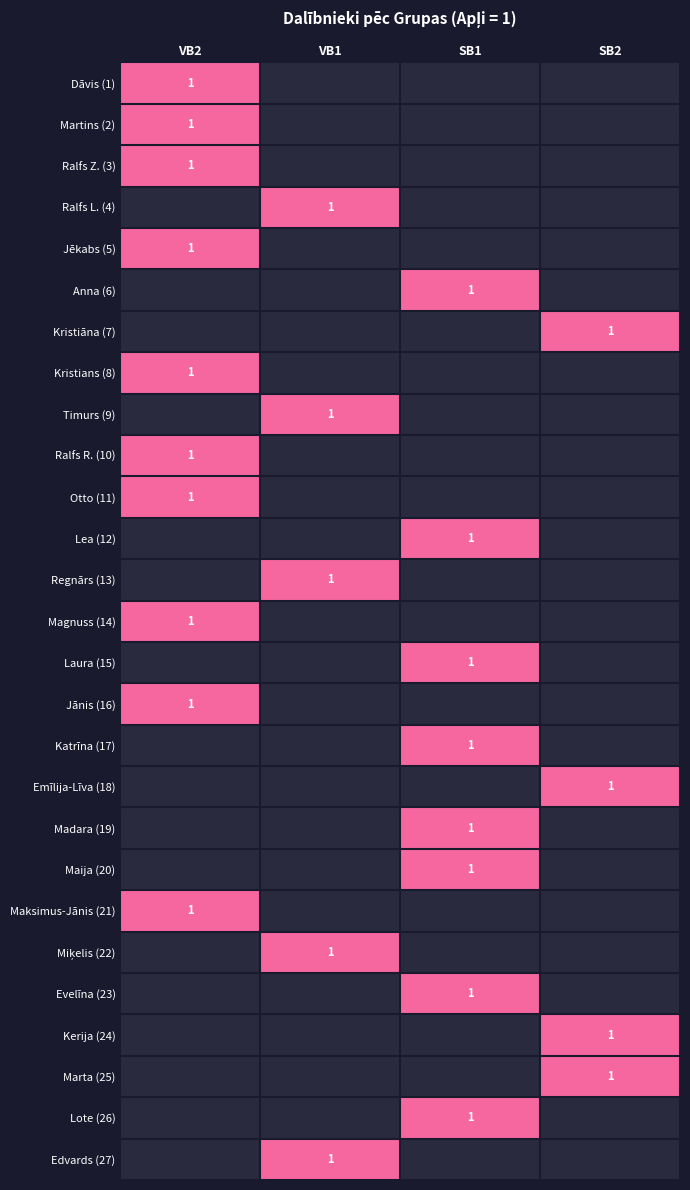

True or false: Maija (20) has a value of 1 at SB1.

True